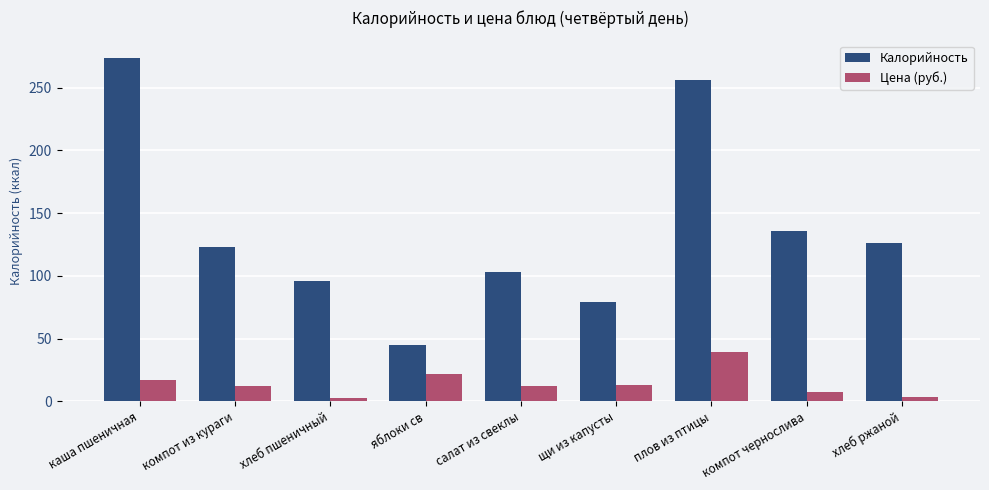

True or false: Калорийность has a value of 123.0 at компот из кураги.

True